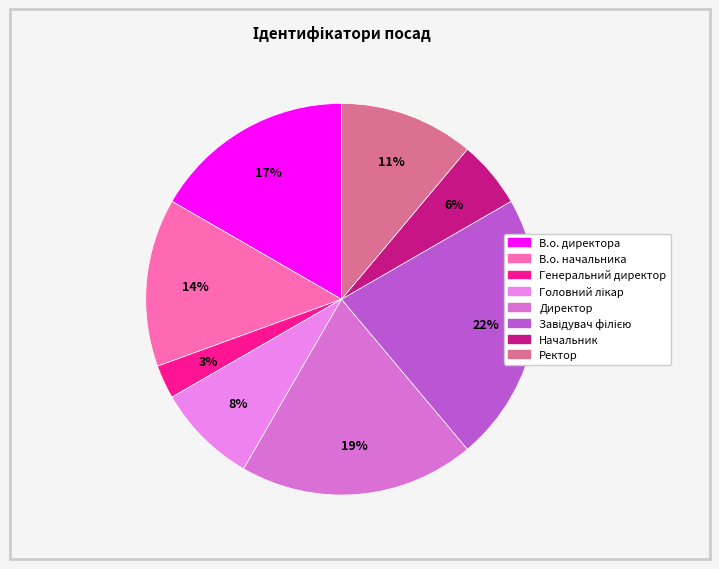

What is the smallest slice in the pie chart?

Генеральний директор